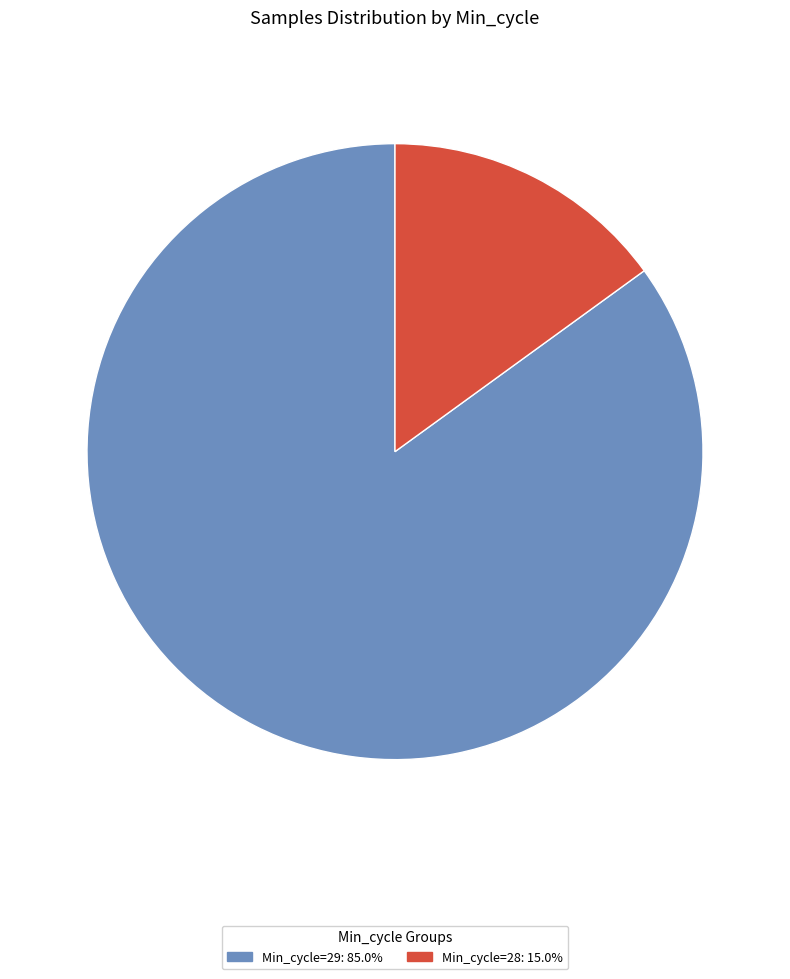

Is there a majority slice in this chart?

Yes